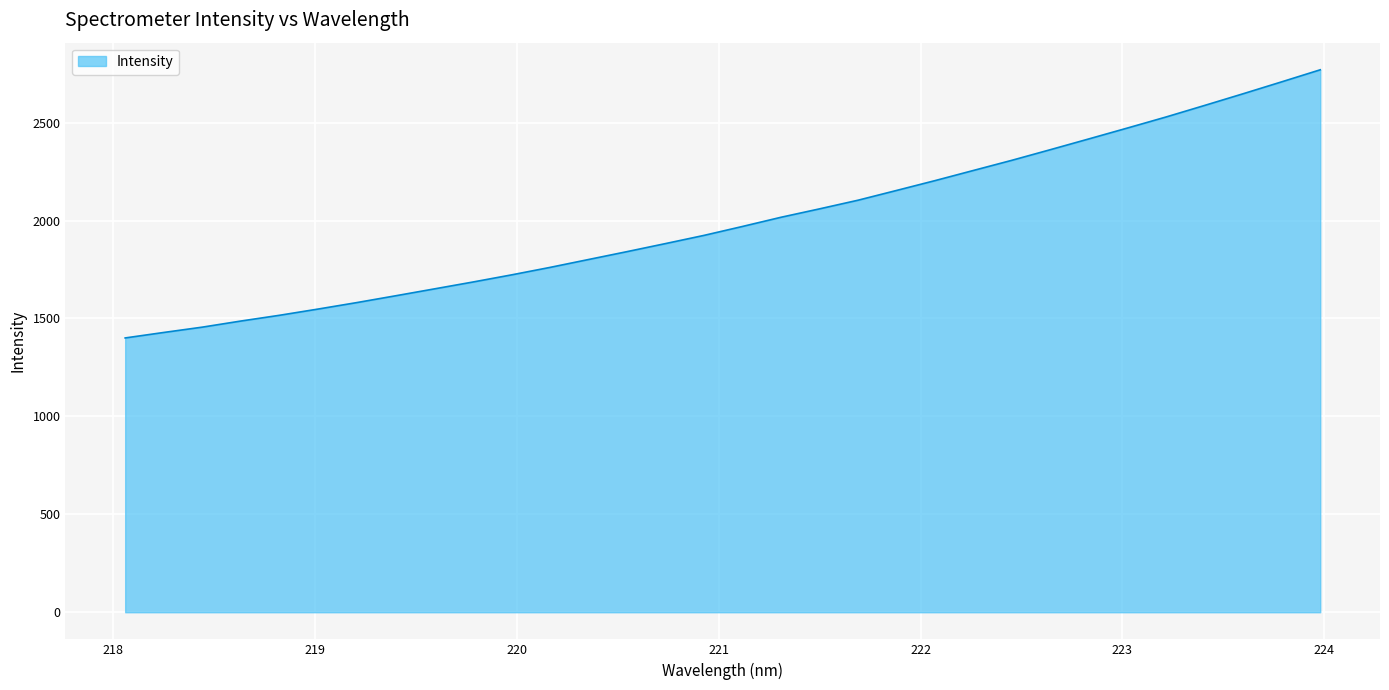

Does the chart display data point markers on the line(s)?

No